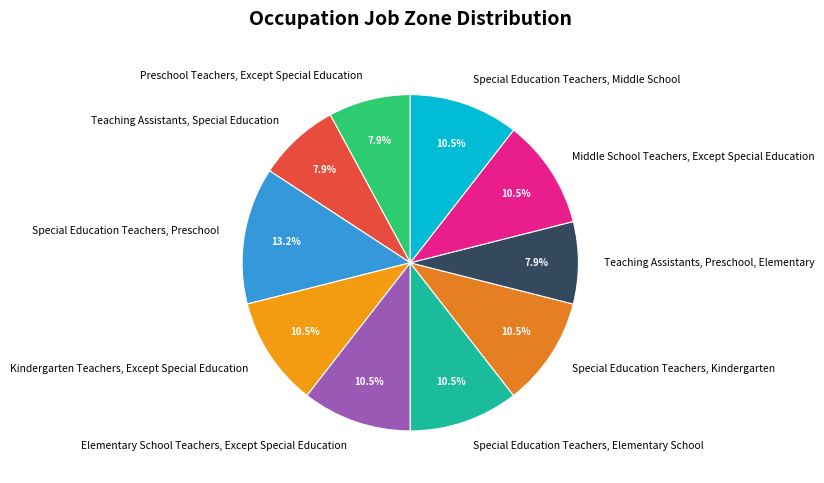

To the nearest percent, what is the average slice percentage?

10%